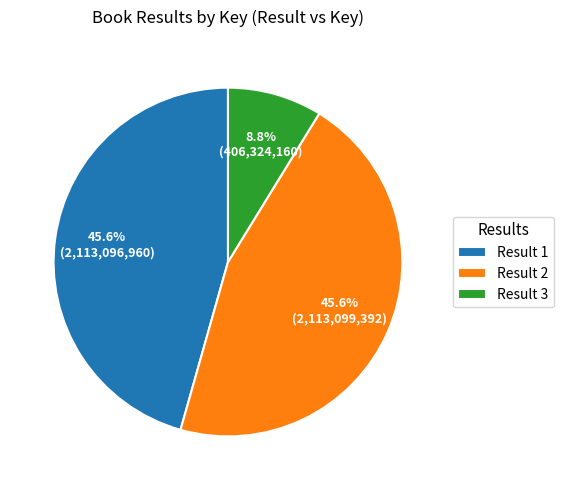

Does Result 2 represent more than half of the total?

No